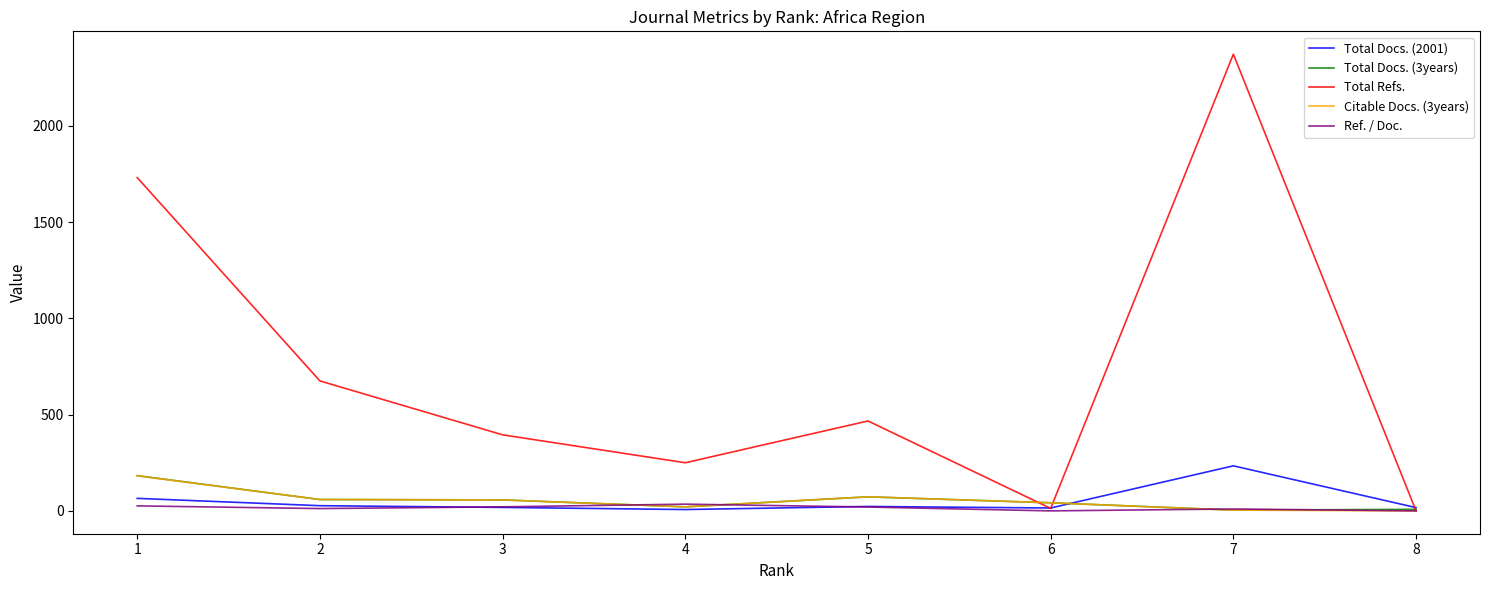

Which series has the widest spread of values?

Total Refs.